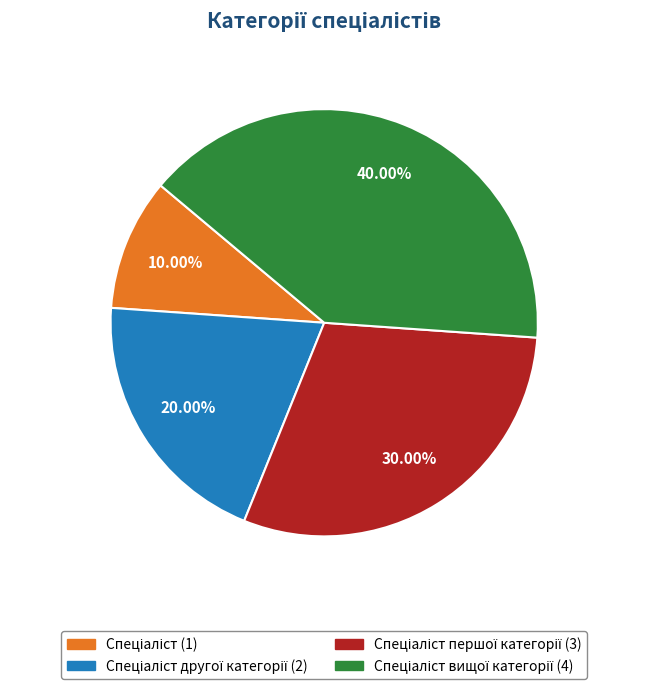

How many segments does this pie chart have?

4